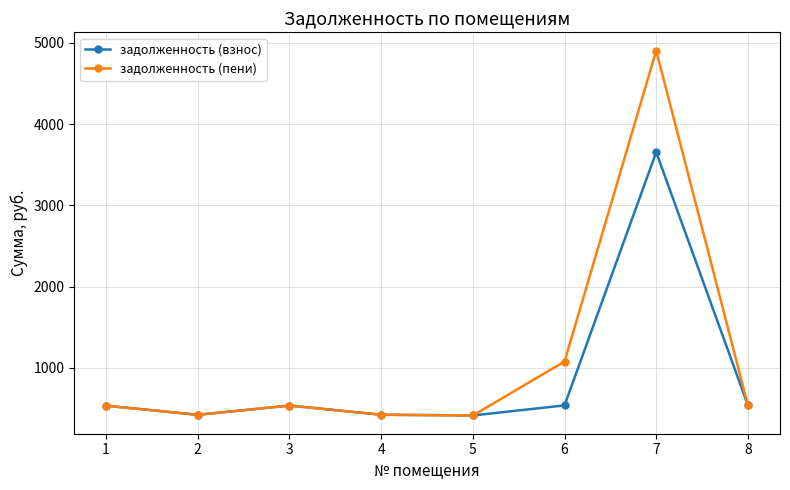

What is the minimum value for задолженность (взнос)?

415.5